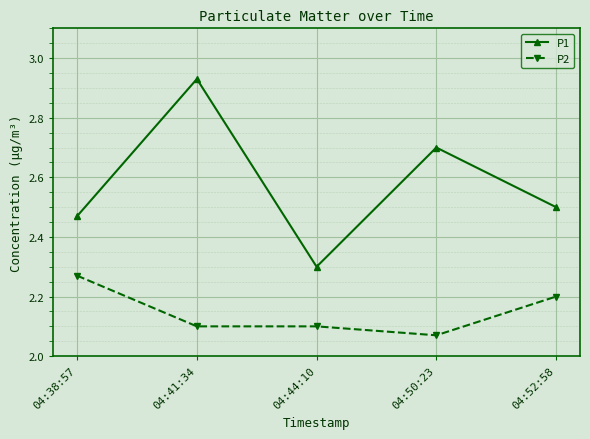

Where is P2 nearest to the value 2?

04:50:23